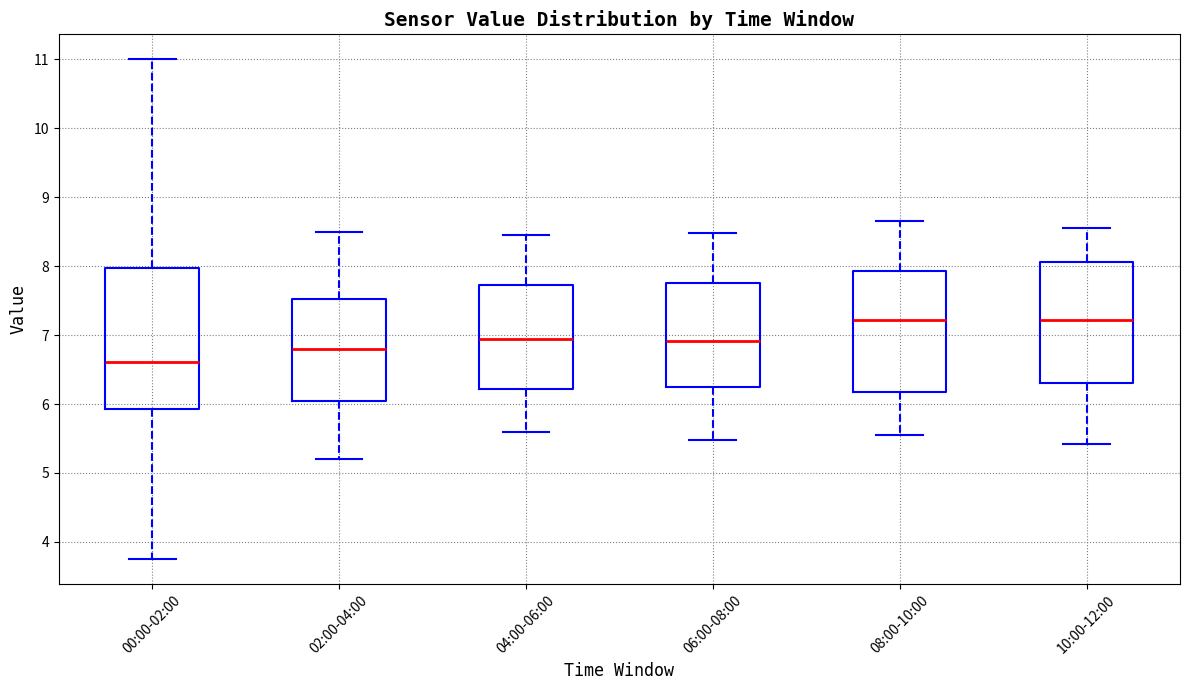

Which box is the tallest, from its lower edge to its upper edge?

00:00-02:00